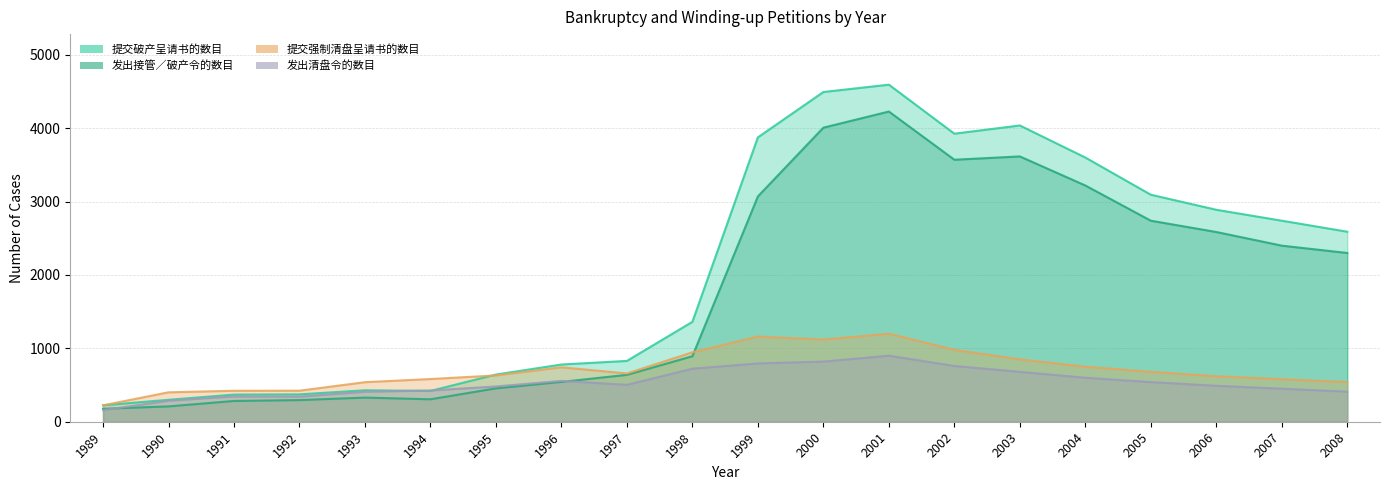

Is it true that 提交强制清盘呈请书的数目 equals 423 at 1992?

True